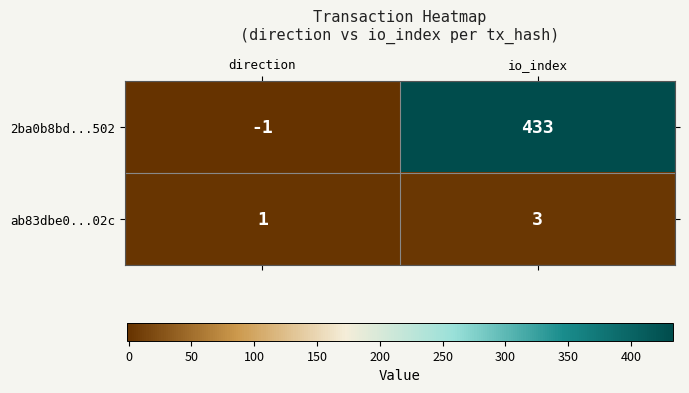

At which label is ab83dbe0...02c closest to 2?

direction